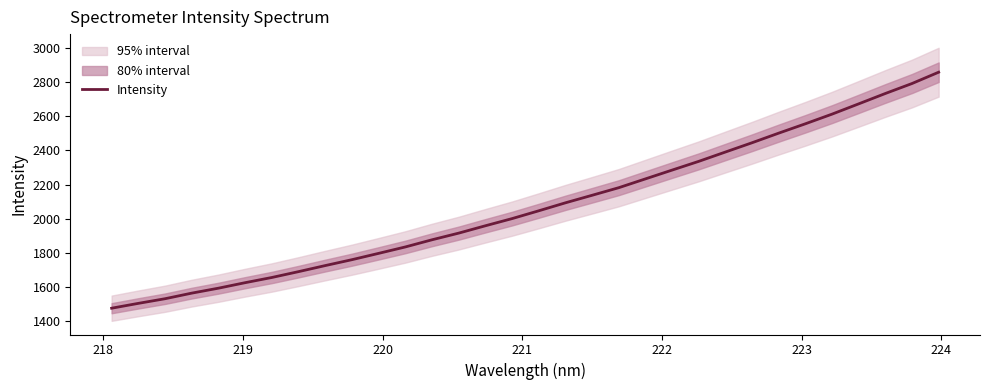

What is the lowest value of the Intensity series?

1477.4